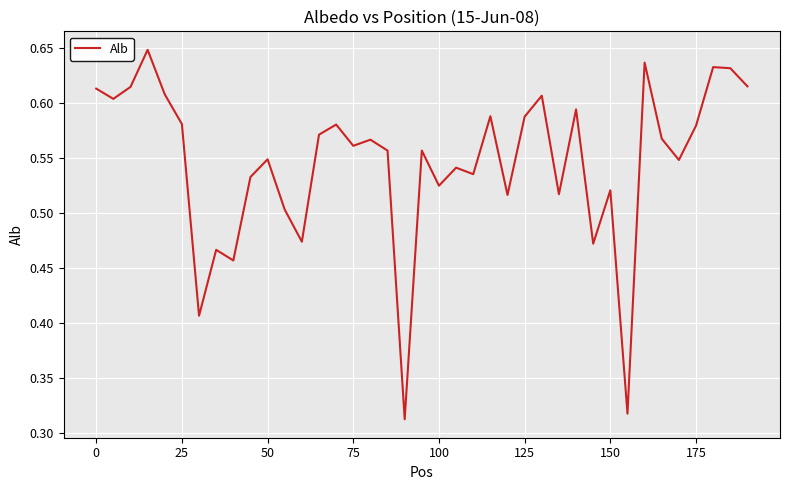

How many lines are shown in the chart?

1